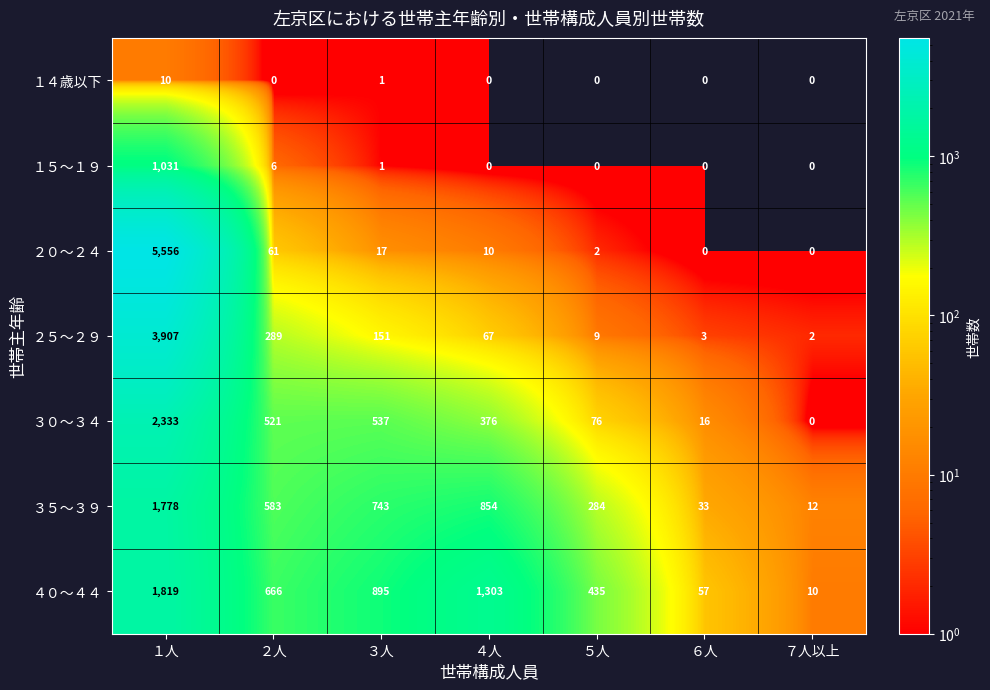

What is the difference between the highest and lowest values at ２人?

666